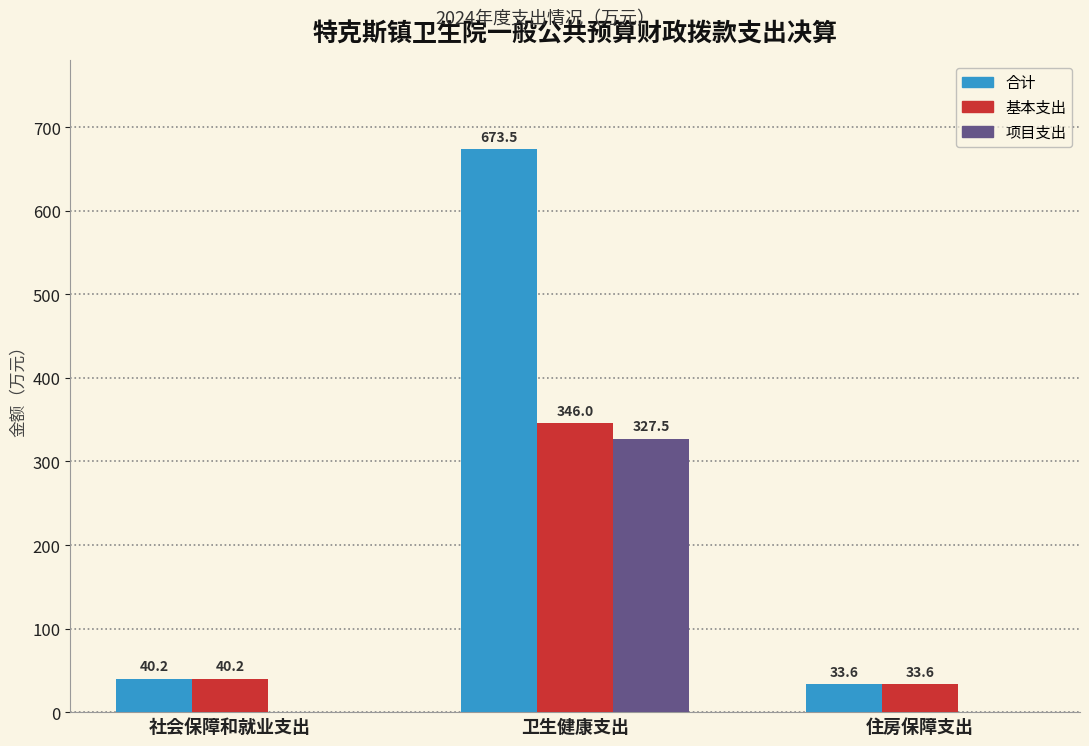

Between 卫生健康支出 and 住房保障支出, which series saw the biggest shift?

合计